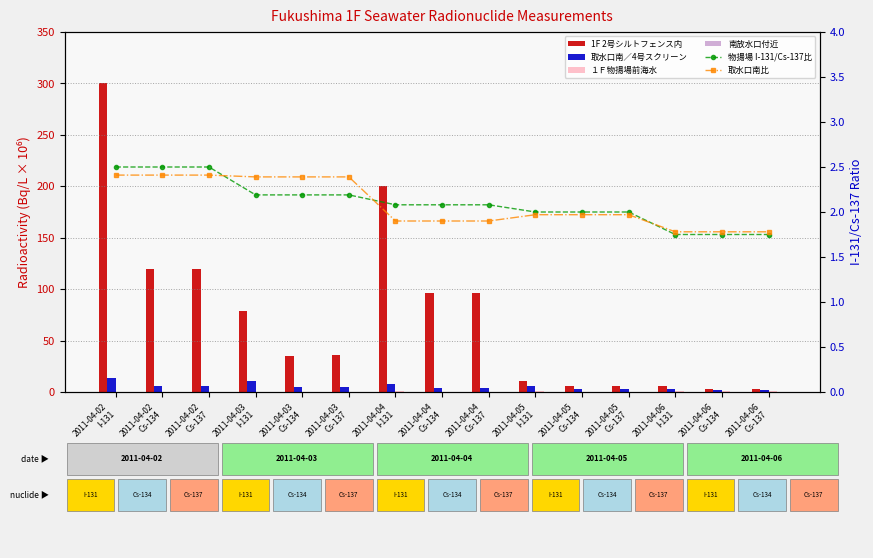

The 南放水口付近 series shows 0.0 at 2011-04-04
Cs-137. True or false?

True